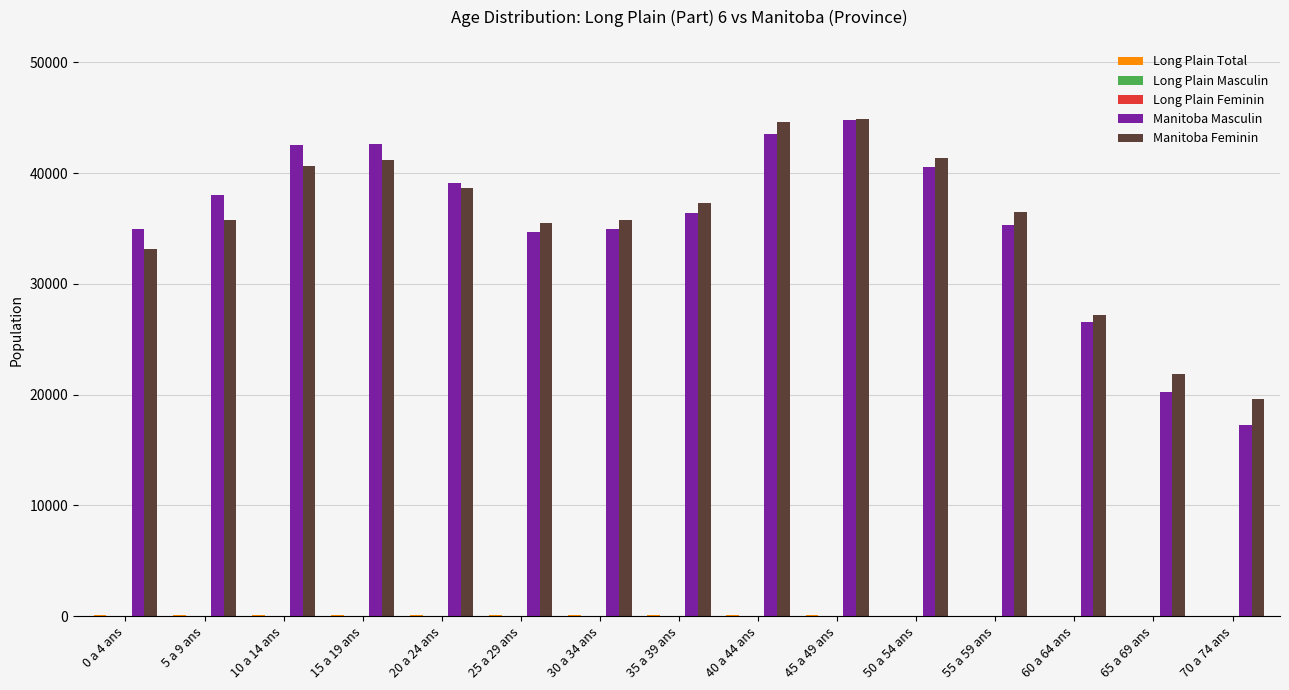

Which series changed the most between 30 a 34 ans and 40 a 44 ans?

Manitoba Feminin